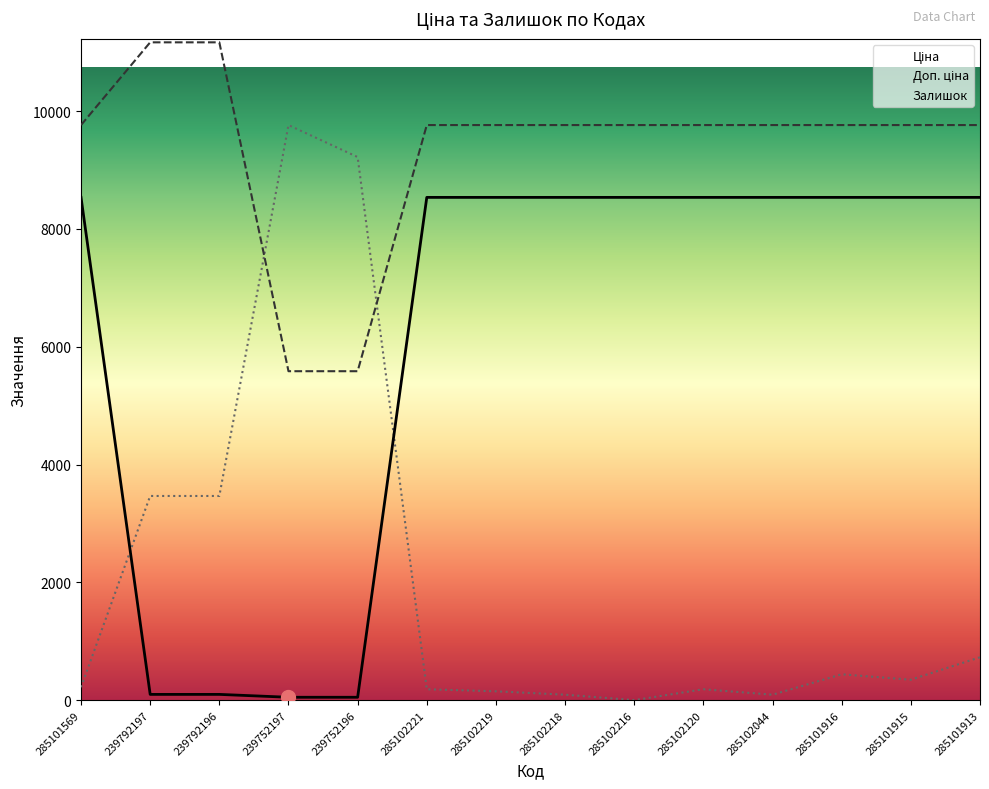

True or false: Ціна and Доп. ціна cross at least once.

False